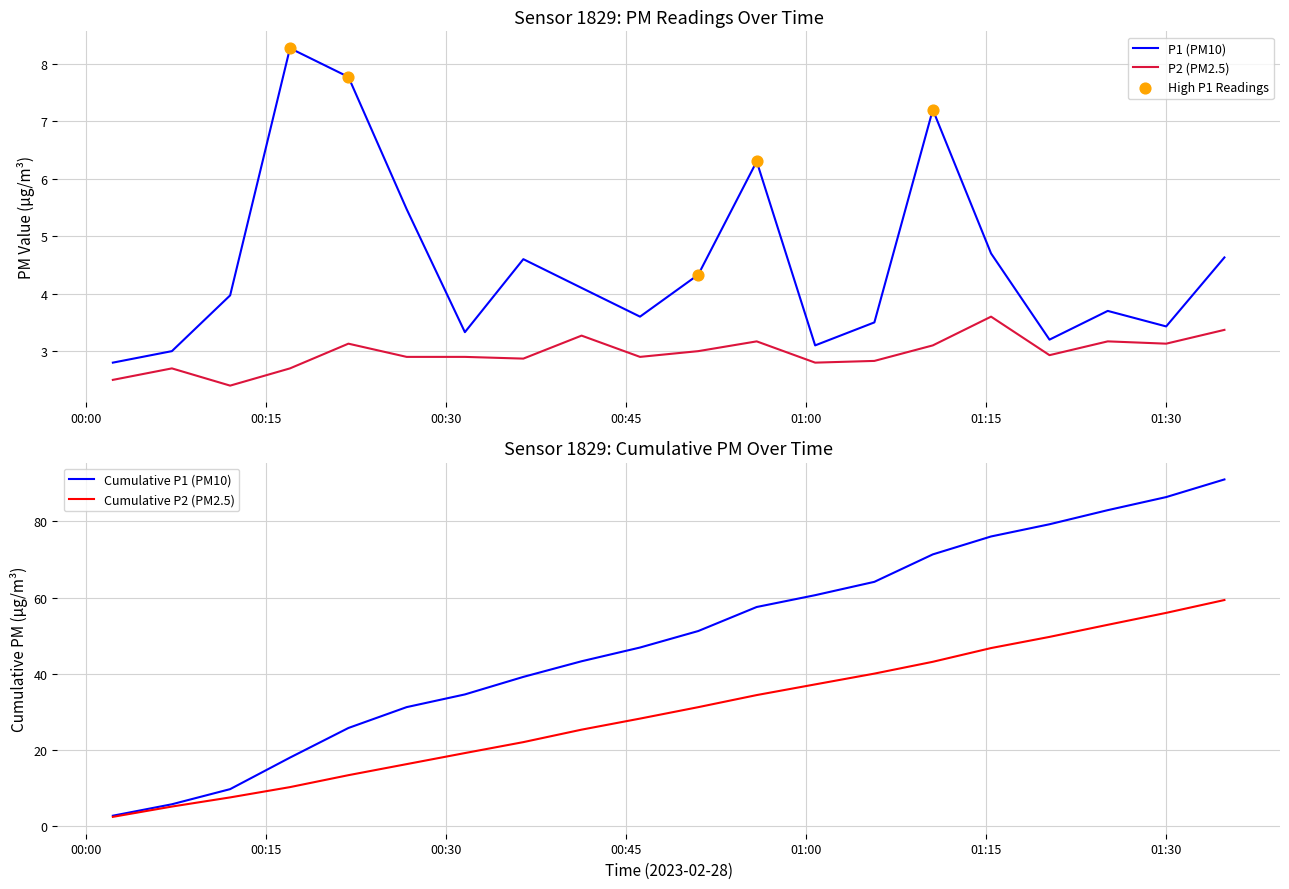

Which series contains the lowest Y value?

P2